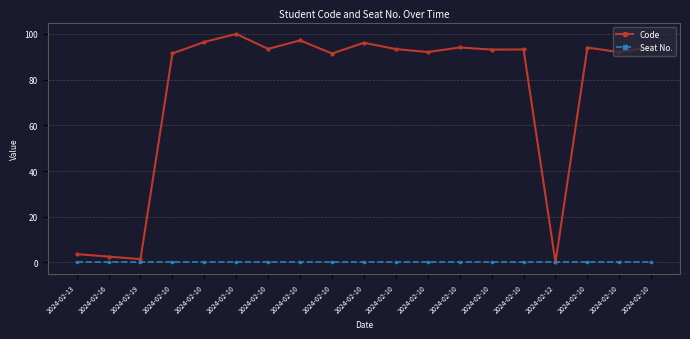

Count the number of data series in this chart.

2